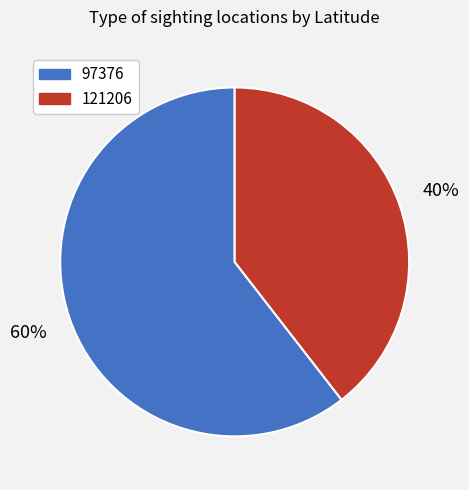

How many slices are in this pie chart?

2